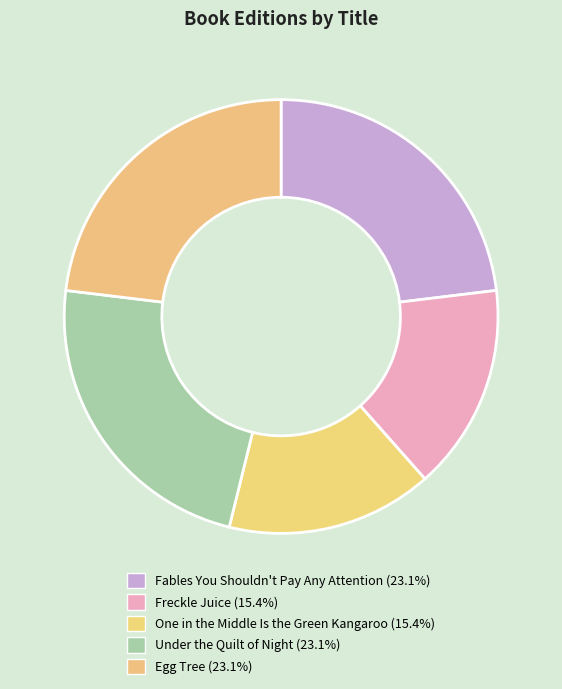

Is it true that One in the Middle Is the Green Kangaroo is 15% of the pie?

True